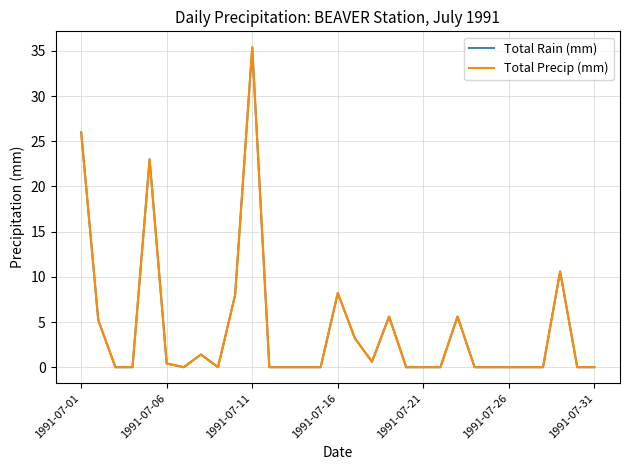

Does the chart have visible grid lines?

Yes